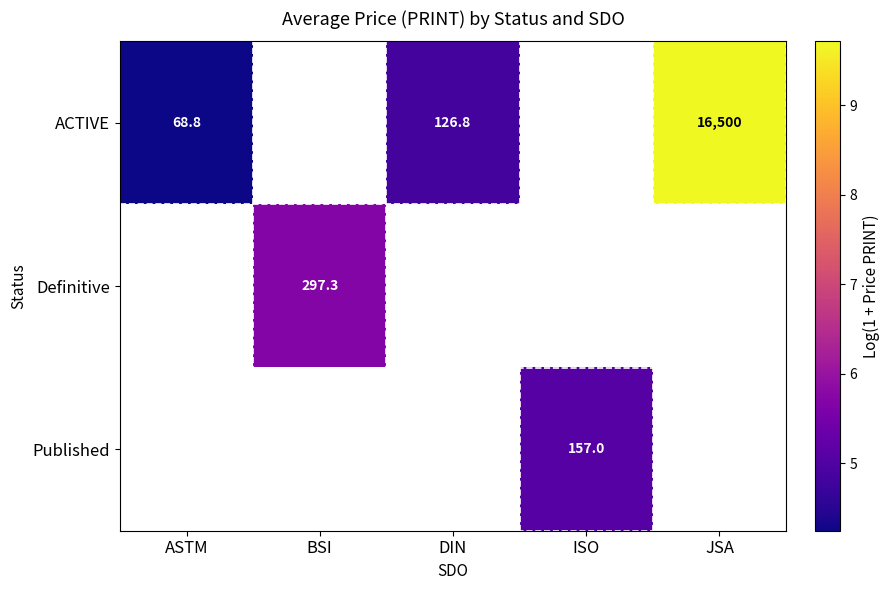

Count the number of categories in the chart.

5